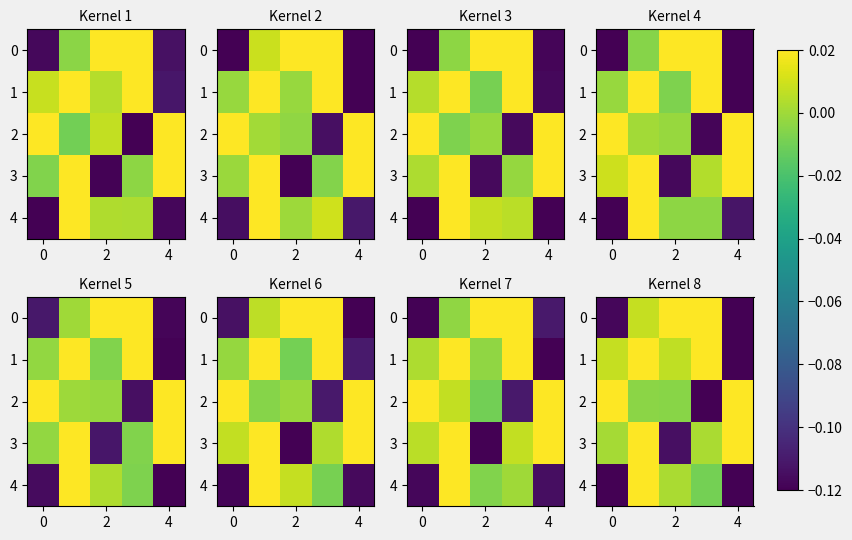

What is the sum of all row_3 values?

0.1